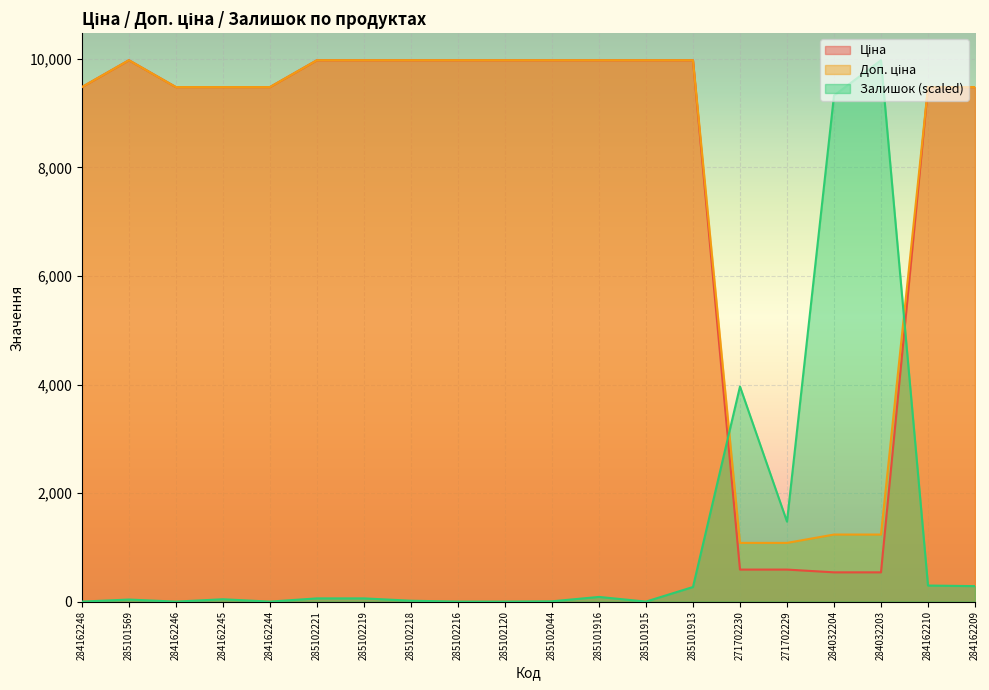

Read the Залишок value at 284162209.

285.0